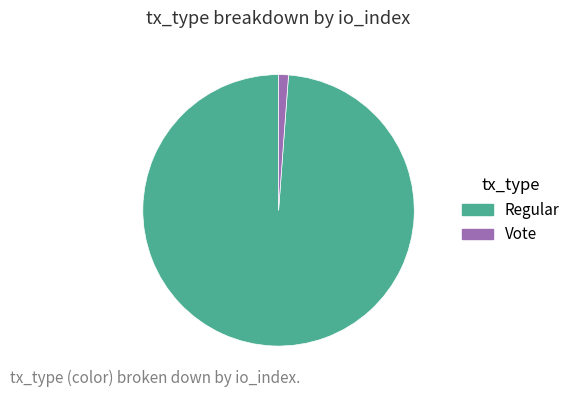

The Vote slice represents 1% of the pie. True or false?

True